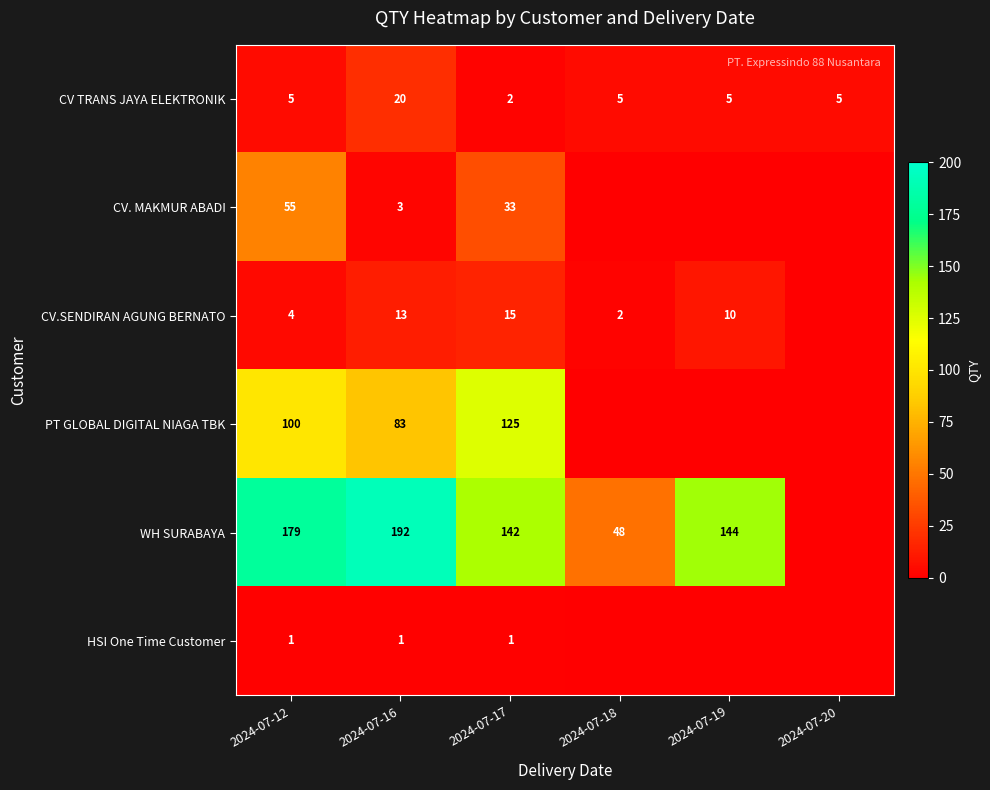

True or false: CV. MAKMUR ABADI has a value of 55 at 2024-07-12.

True